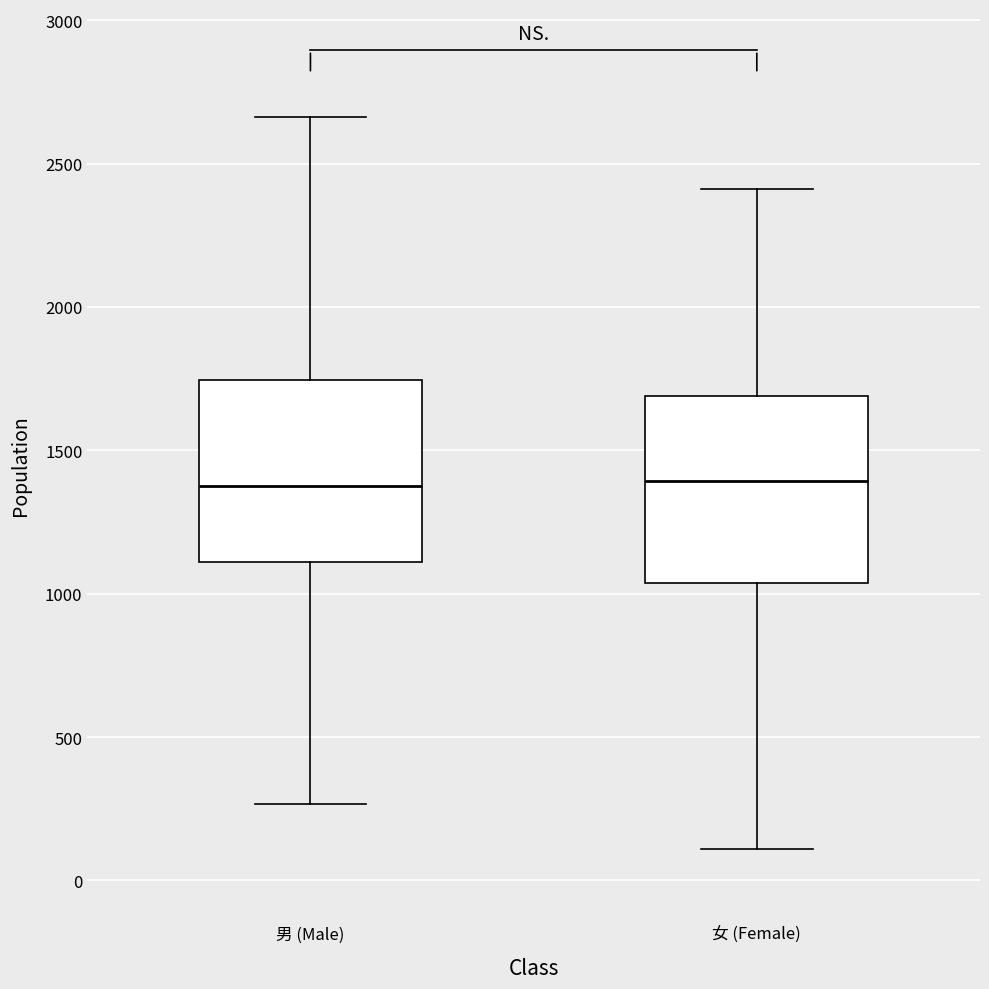

Reading left to right, transcribe this box plot: for each box, give where its median line is, the range the box spans, and where its two whiskers end, as read against the y-axis. The values are not printed on the chart, so give them approximately, as read against the axis.

男 (Male): median 1400, box 1100 to 1750, whiskers 250 to 2650
女 (Female): median 1400, box 1050 to 1700, whiskers 100 to 2400